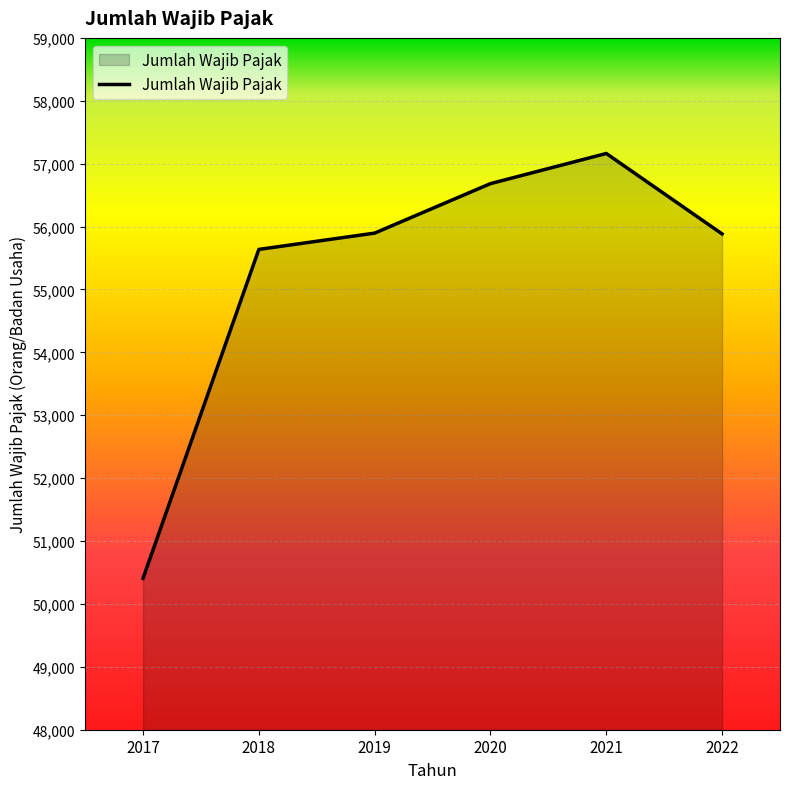

Which label corresponds to the smallest value in the chart?

2017